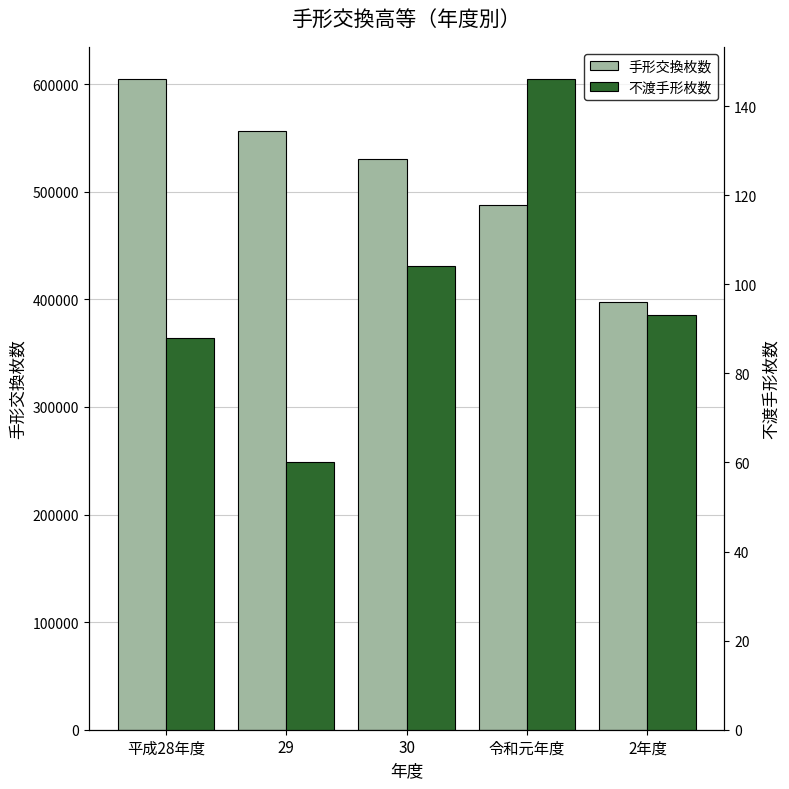

How many values in the 不渡手形枚数 series exceed 93?

2